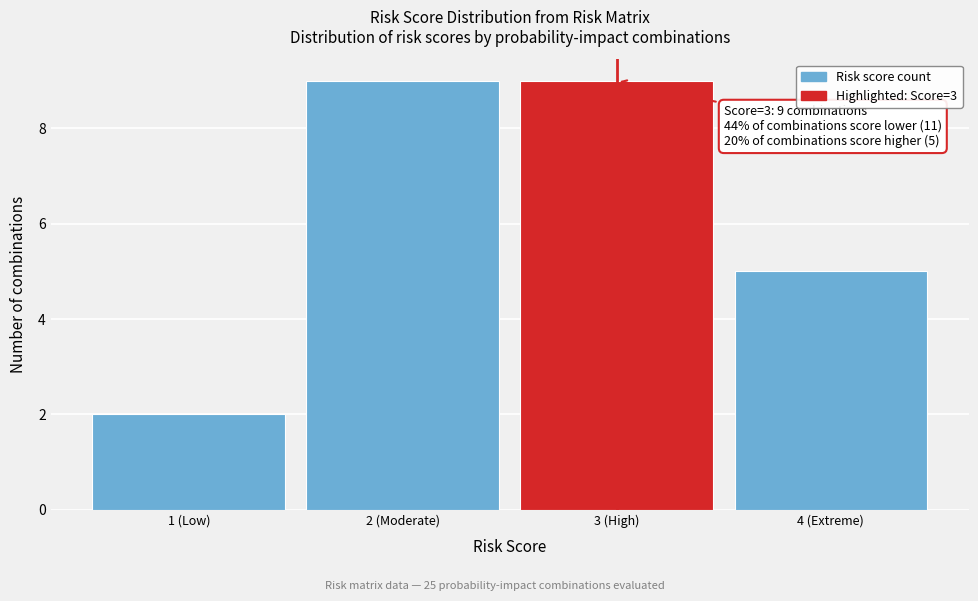

Reading left to right, extract all data points from this chart.

2	9	9	5